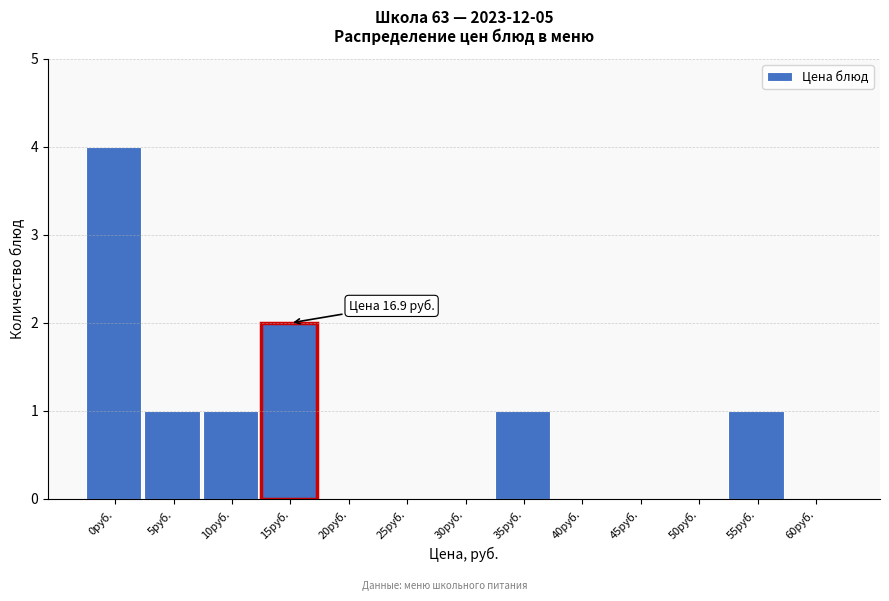

Reading left to right, extract all data points from this chart.

0руб.=4	5руб.=1	10руб.=1	15руб.=2	20руб.=0	25руб.=0	30руб.=0	35руб.=1	40руб.=0	45руб.=0	50руб.=0	55руб.=1	60руб.=0